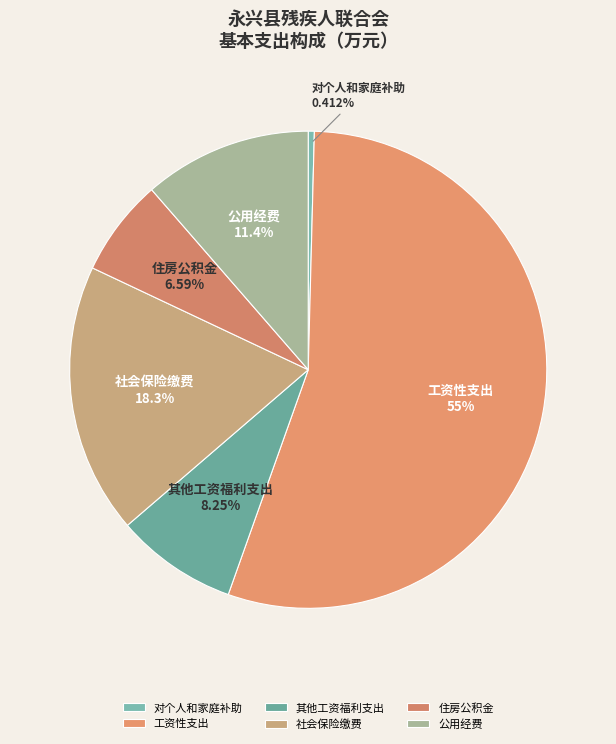

The 社会保险缴费 slice represents 18% of the pie. True or false?

True